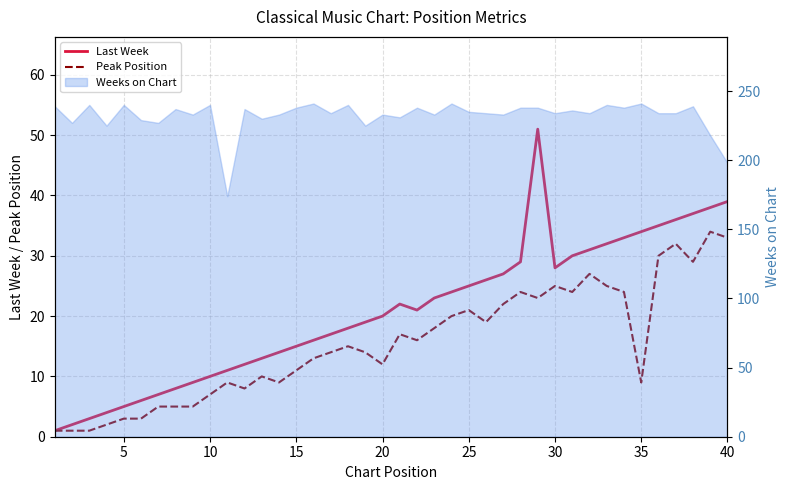

How many data points in Last Week are less than 21?

20